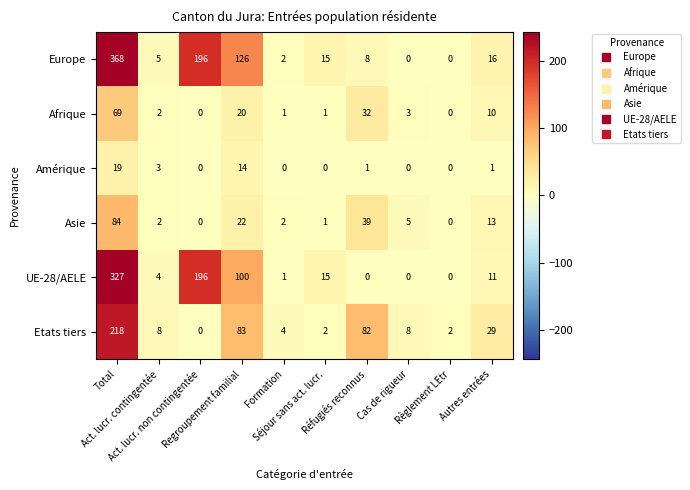

Between Total and Act. lucr. non contingentée, which series saw the biggest shift?

Etats tiers